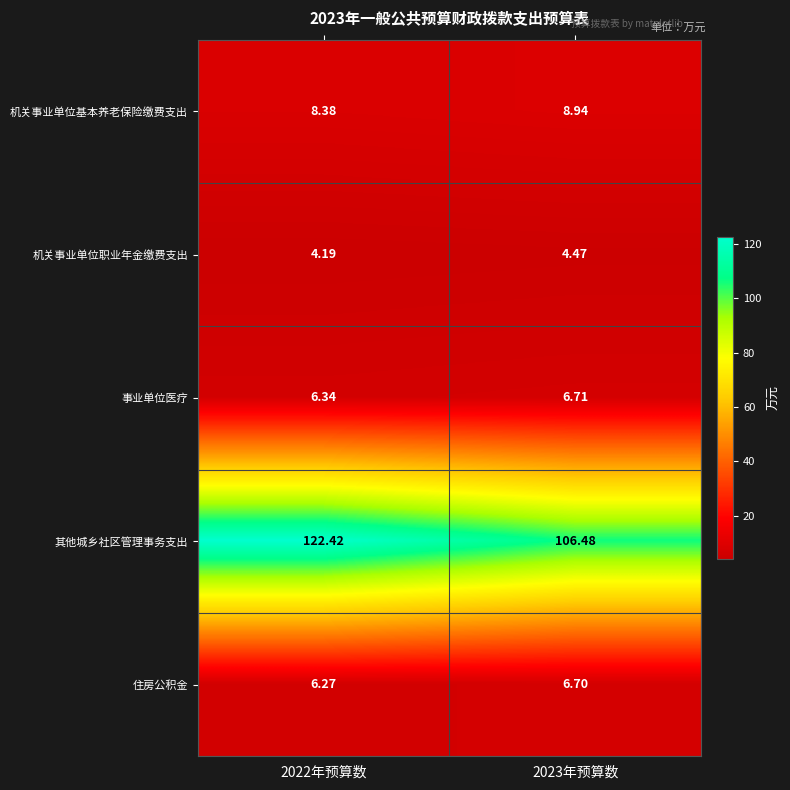

Which series has the widest spread of values?

其他城乡社区管理事务支出